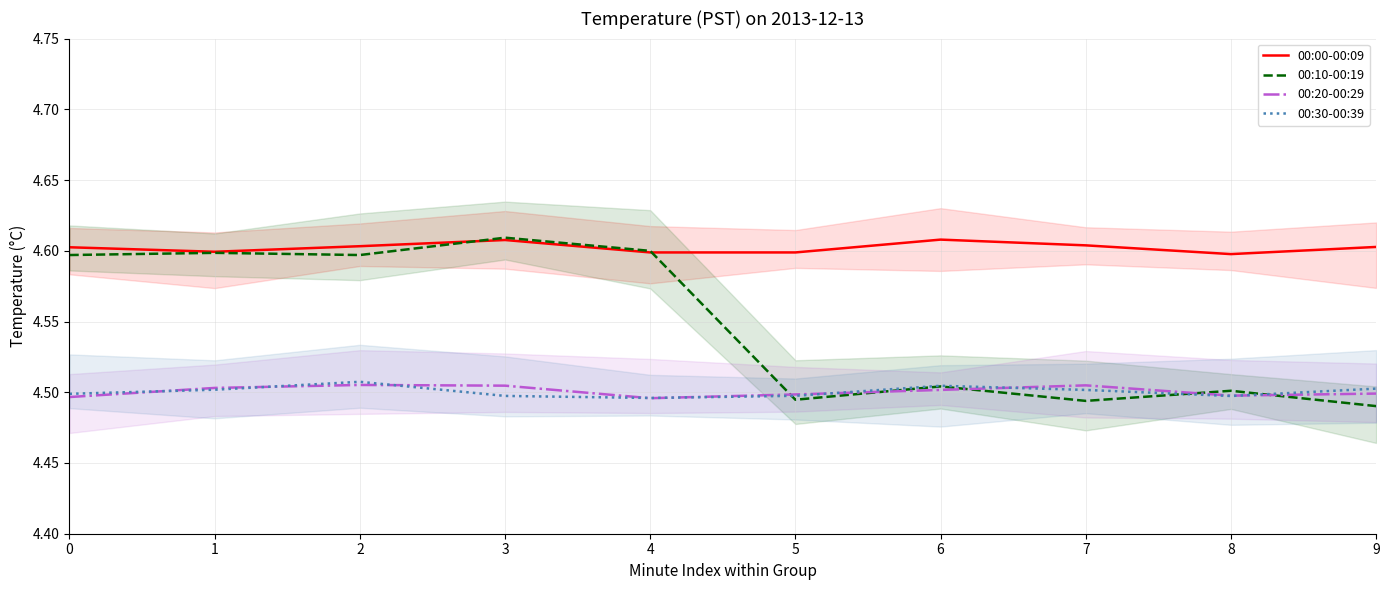

What is the spread (max minus min) of values at 4?

0.1